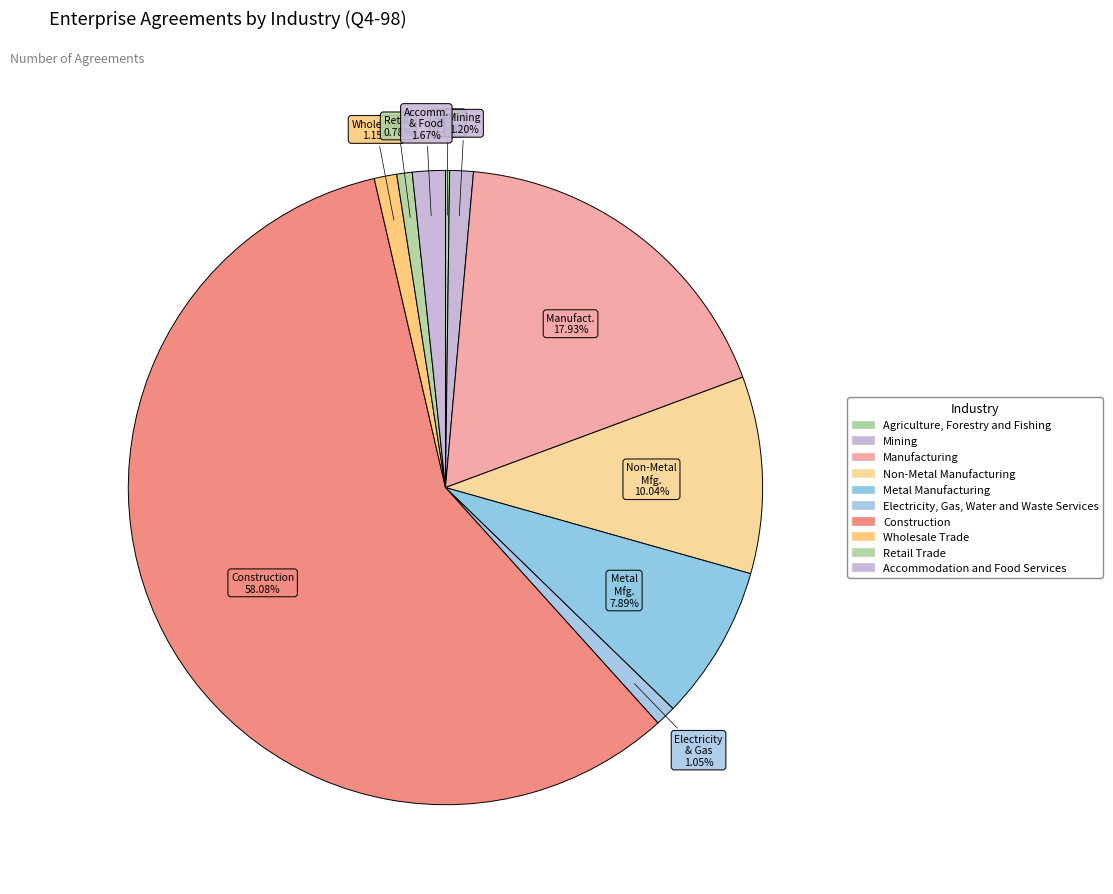

Combined, what portion of the pie is Construction and Wholesale Trade?

59.2%